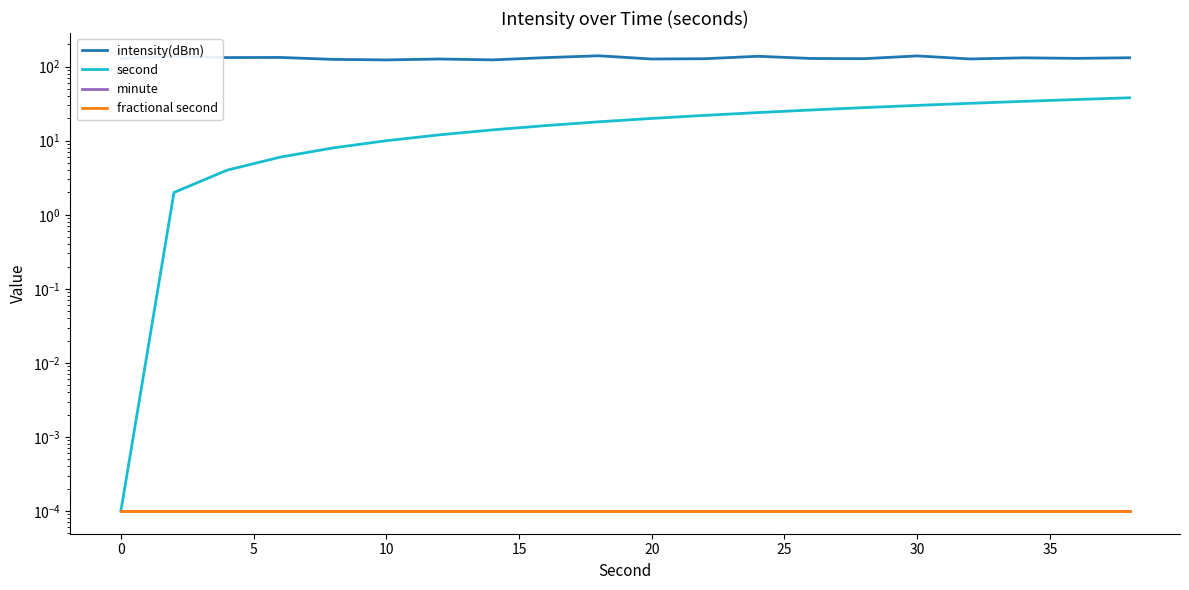

At how many categories does at least one series exceed 104?

20